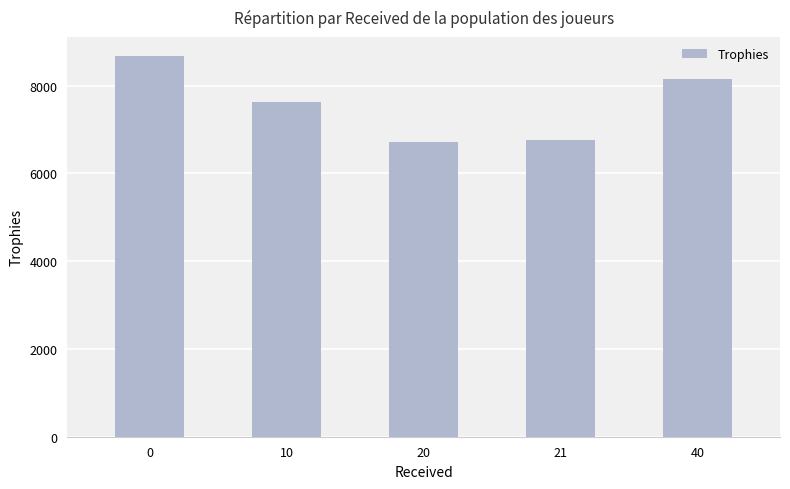

What is the value of the 4th bar from the left?

6758